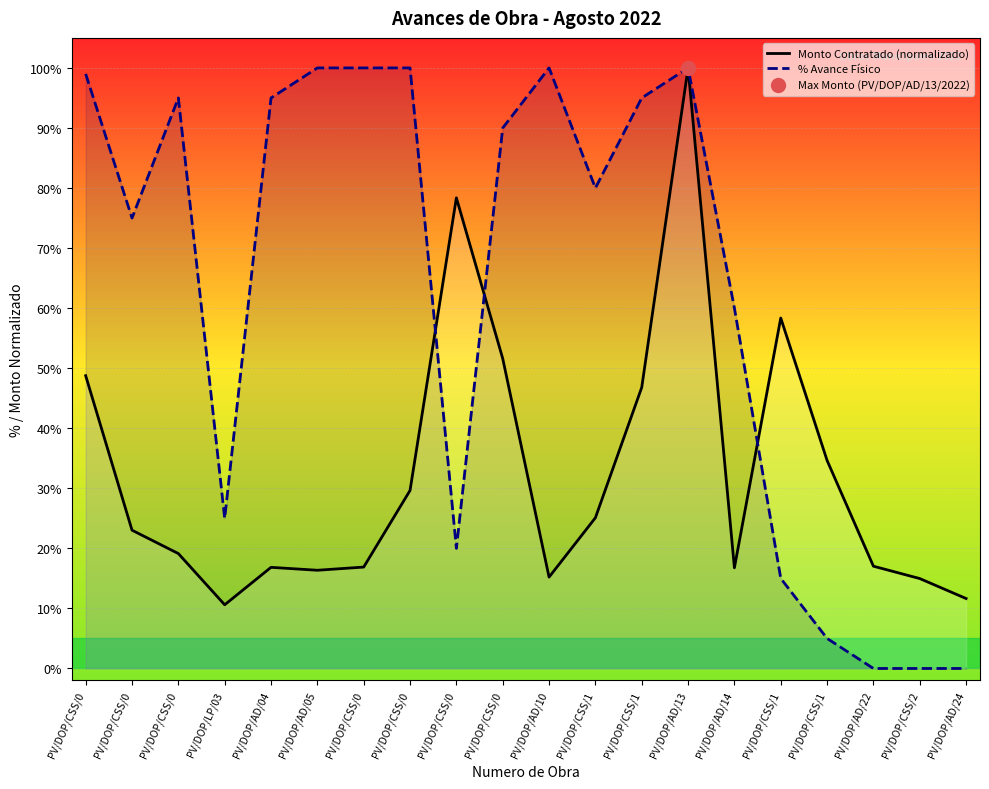

How many interior local valleys does the % Avance Físico series have?

4